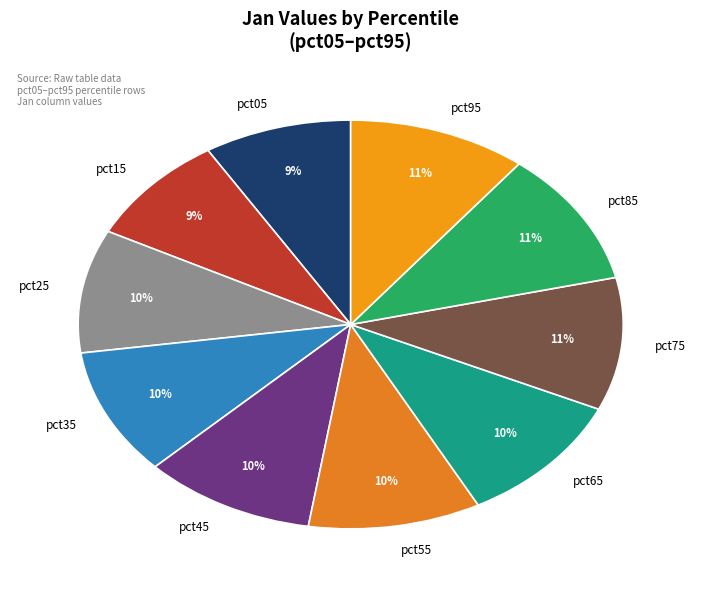

Which has a higher value, pct85 or pct05?

pct85